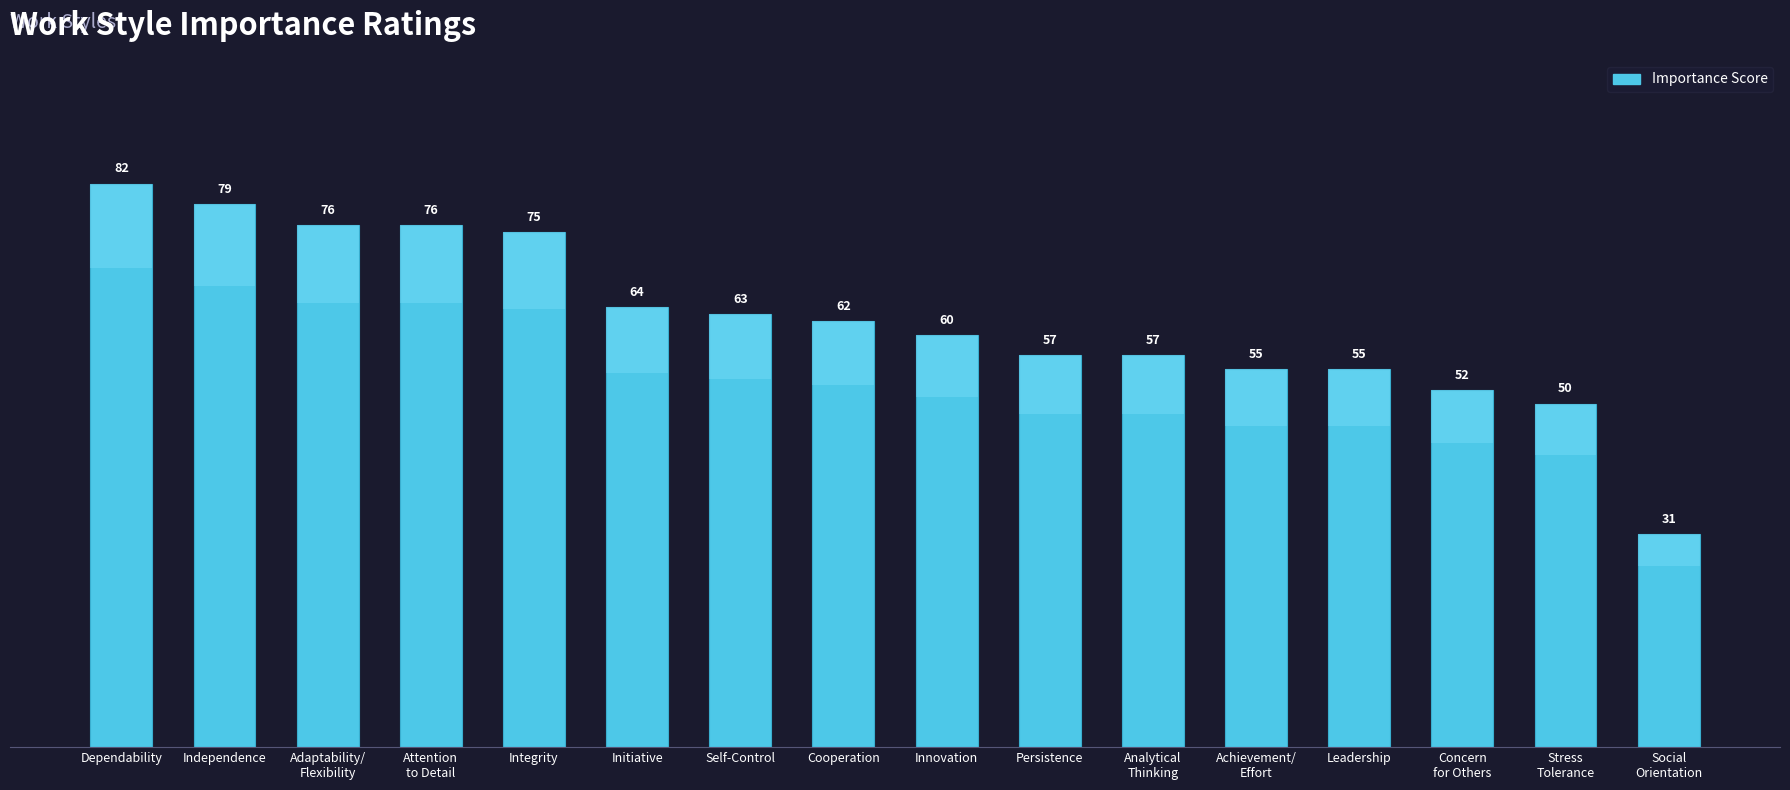

Does the chart contain any negative values?

No